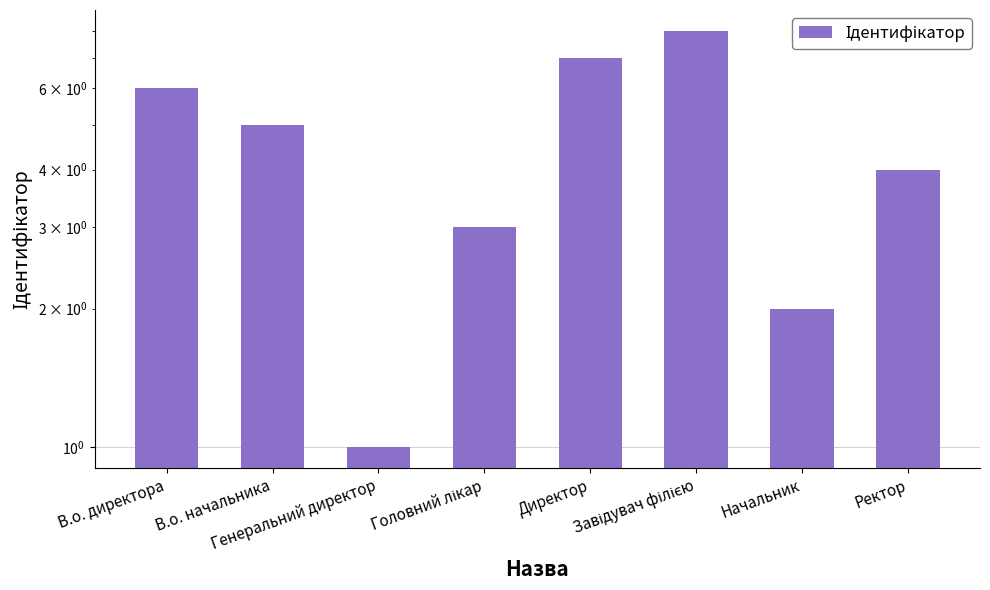

What position from the right is Генеральний директор?

6